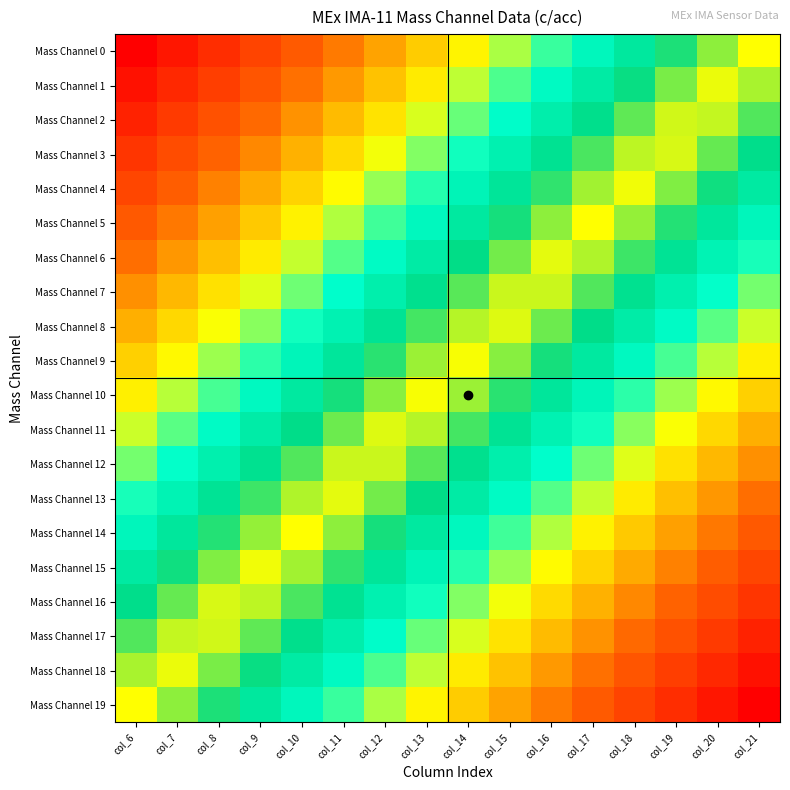

Which category has the highest value across all series?

col_21